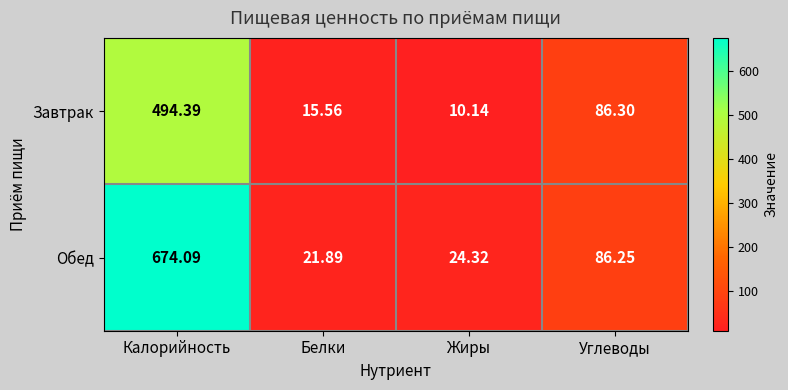

Which category has the highest value across all series?

Калорийность